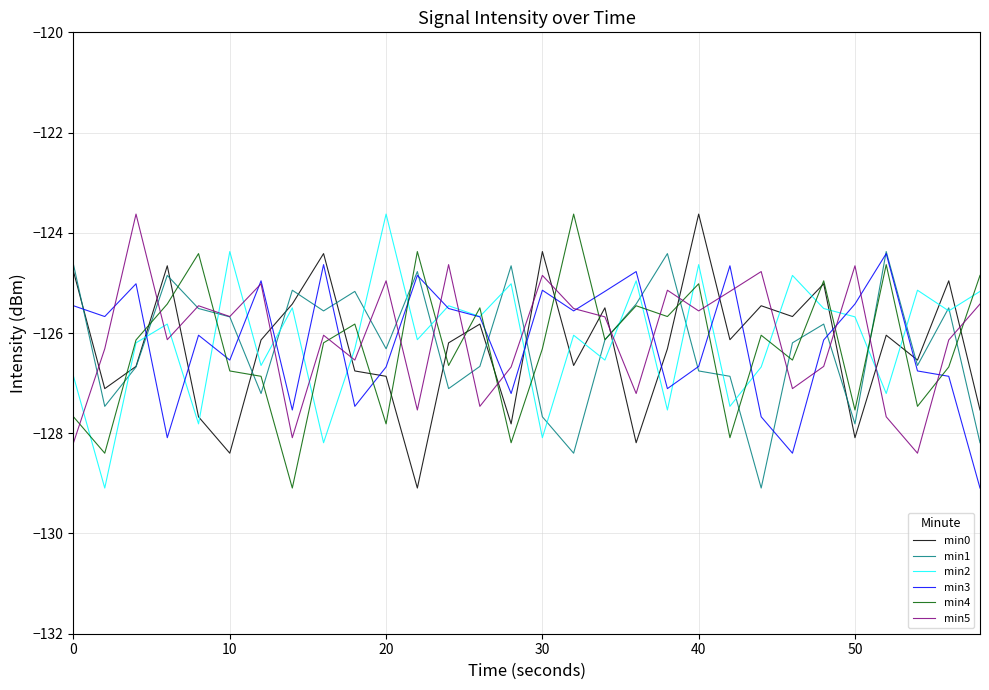

True or false: min4 and min5 cross at least once.

True